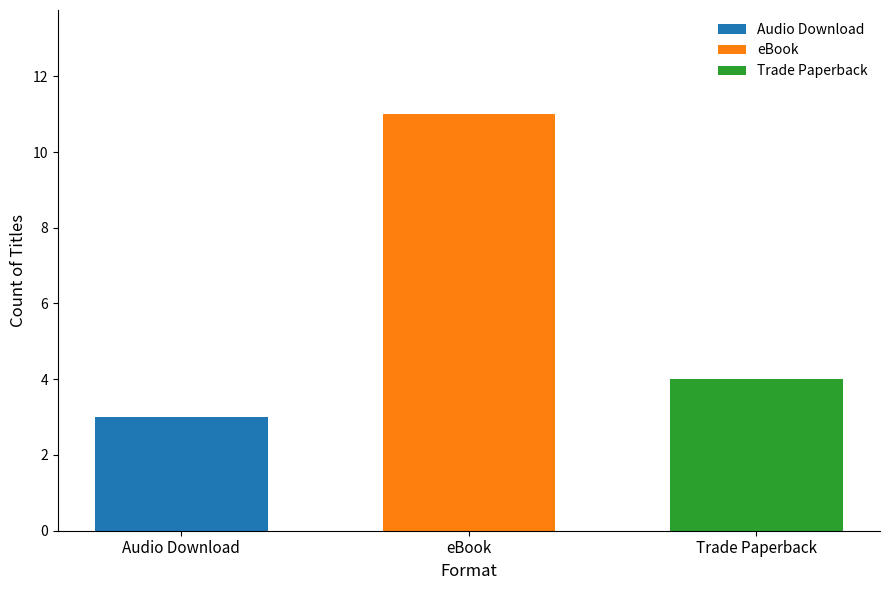

What is the difference between the highest and lowest values at eBook?

8